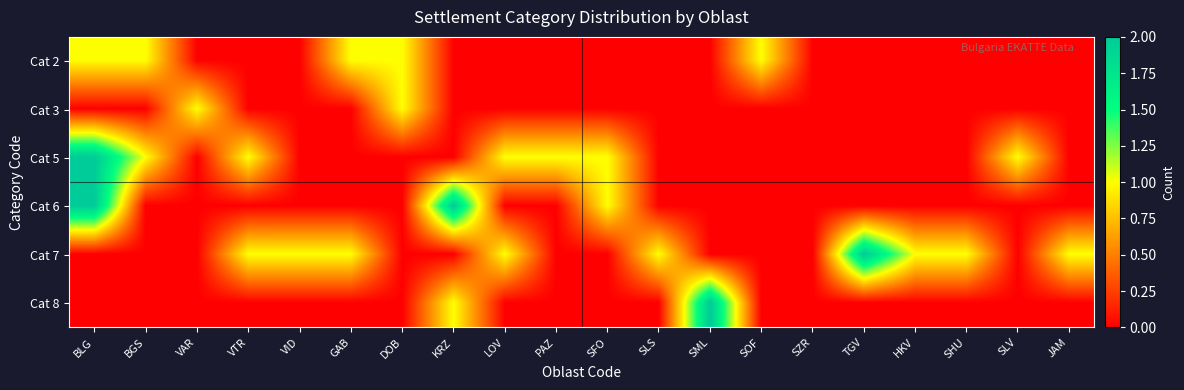

What is the spread (max minus min) of values at VID?

1